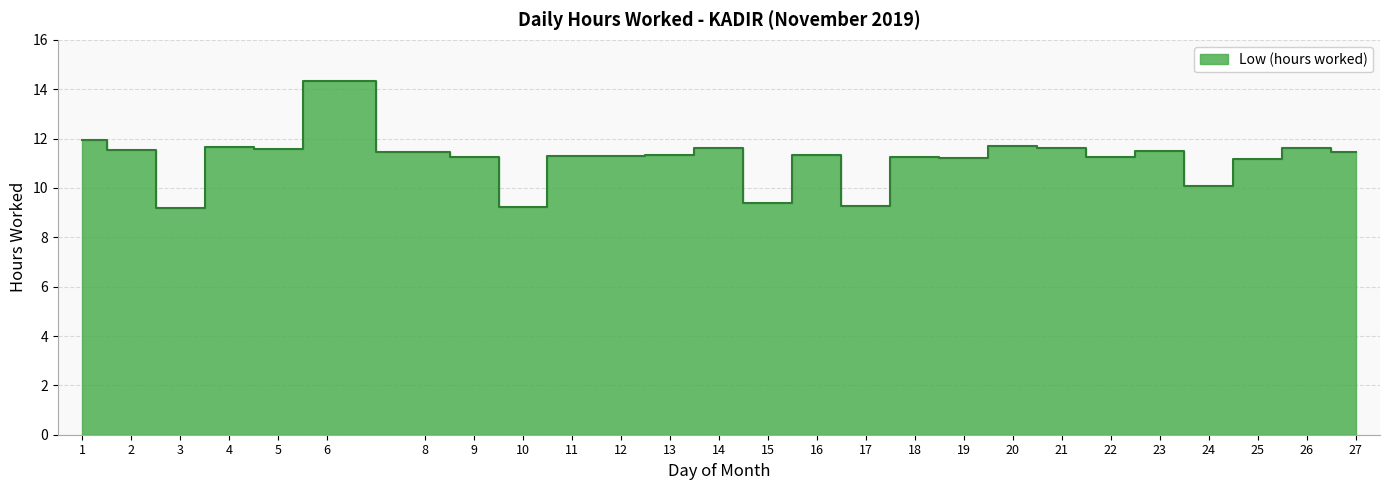

At which label is the value closest to 11?

25